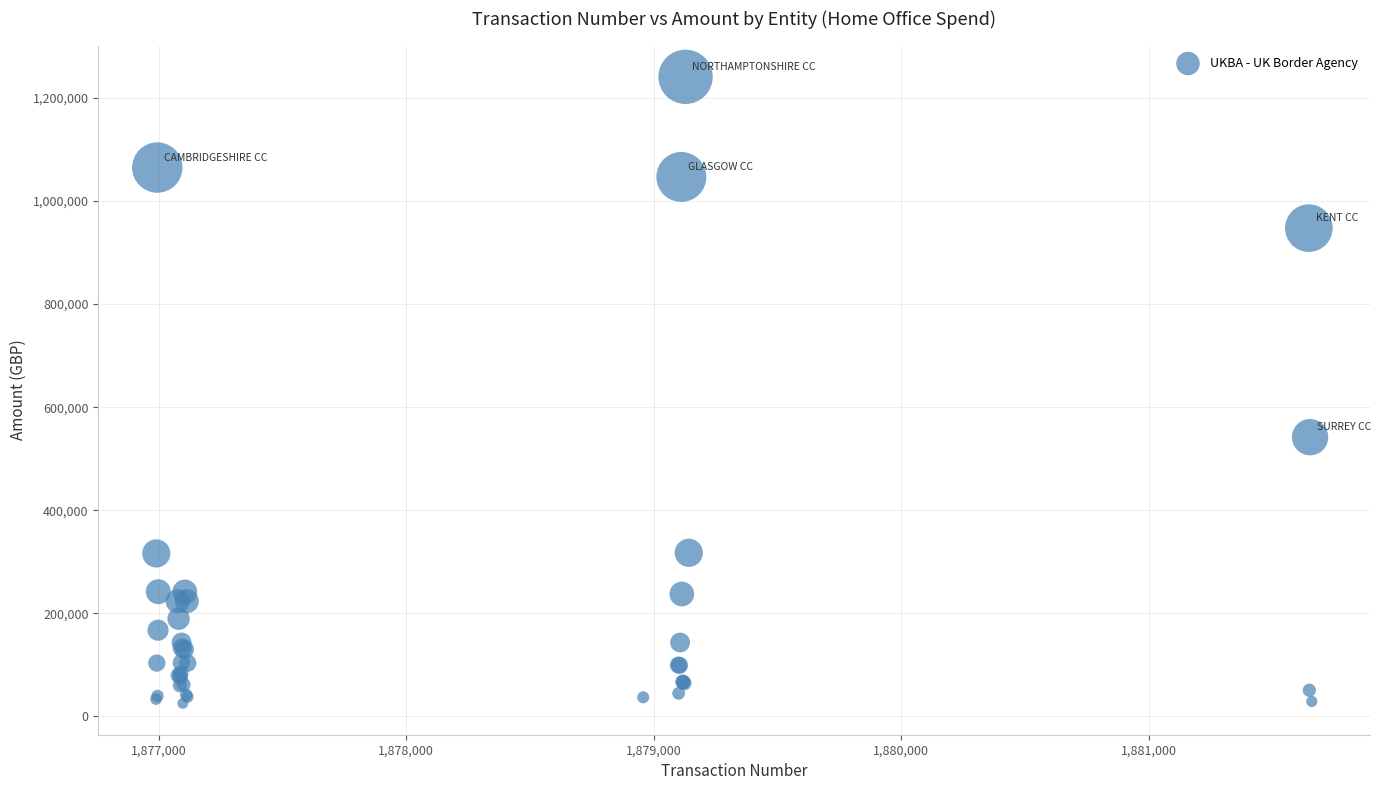

What Y value in the scatter plot is closest to 633167?

541873.4